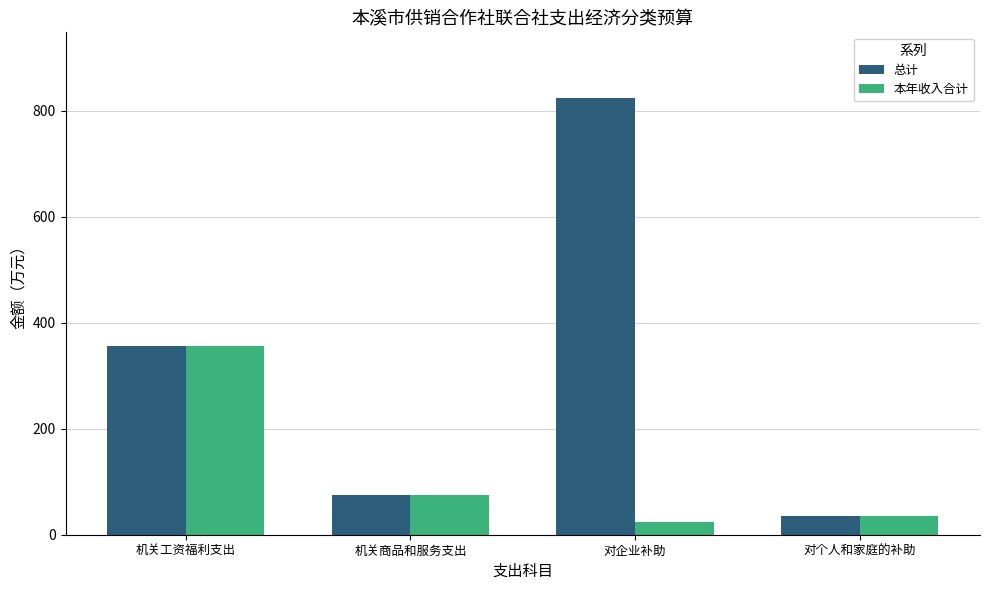

What is the label of the 1st bar from the right?

对个人和家庭的补助